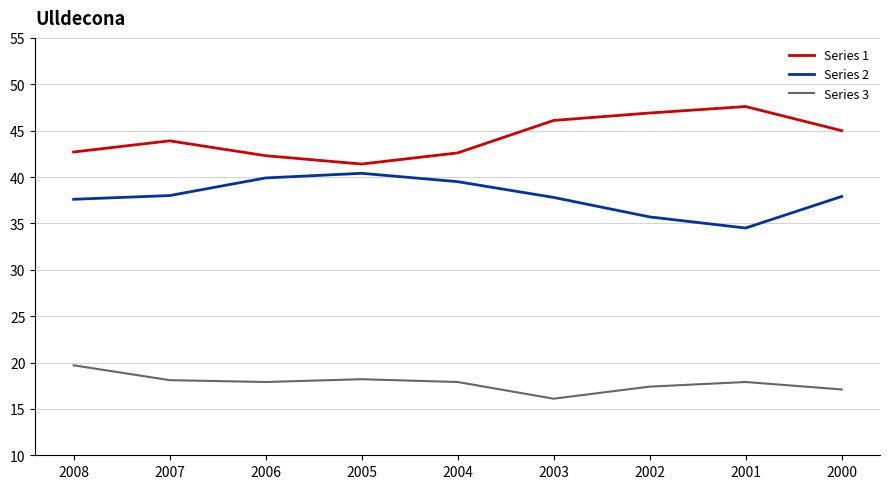

What is the minimum value for Series 2?

34.5